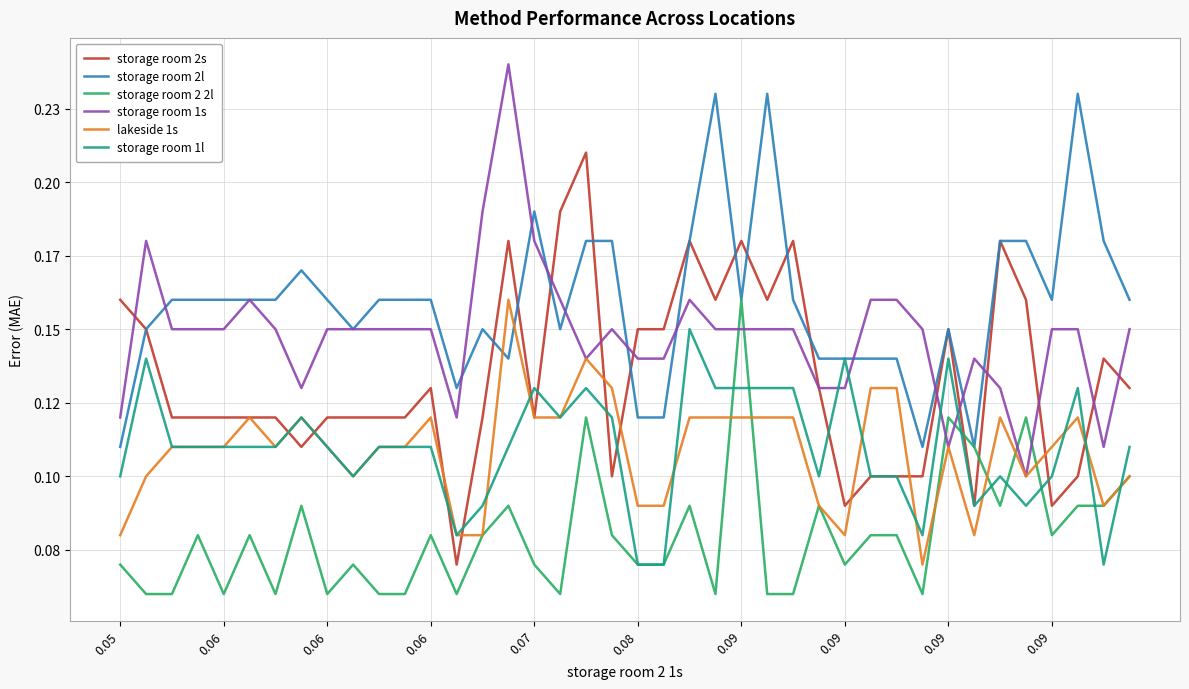

What are all the series names shown in the legend?

storage room 2s, storage room 2l, storage room 2 2l, storage room 1s, lakeside 1s, storage room 1l